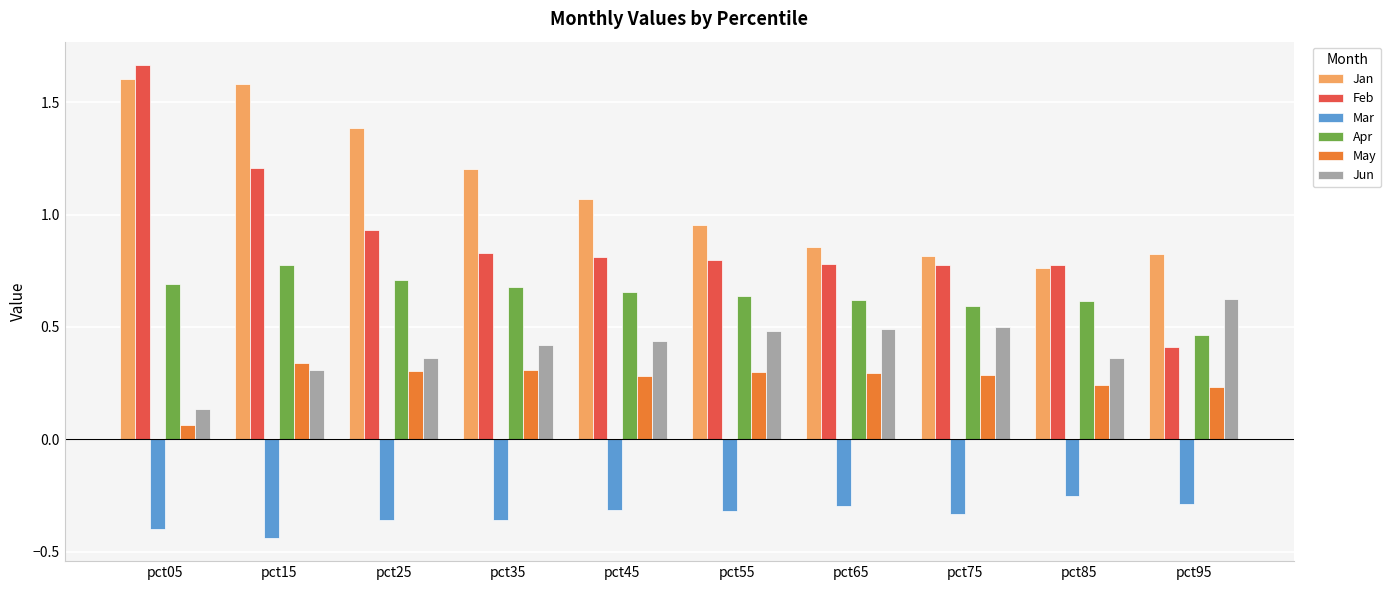

Which label corresponds to the largest value in the chart?

pct05